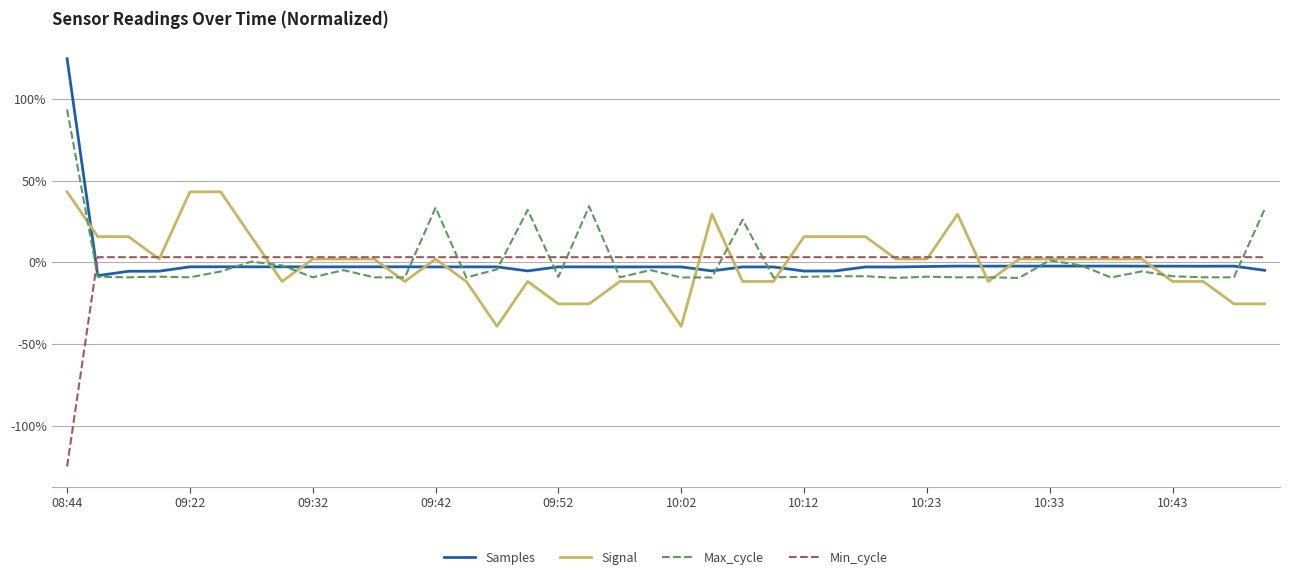

Rank the series by their maximum value, from lowest to highest.

Min_cycle, Signal, Max_cycle, Samples